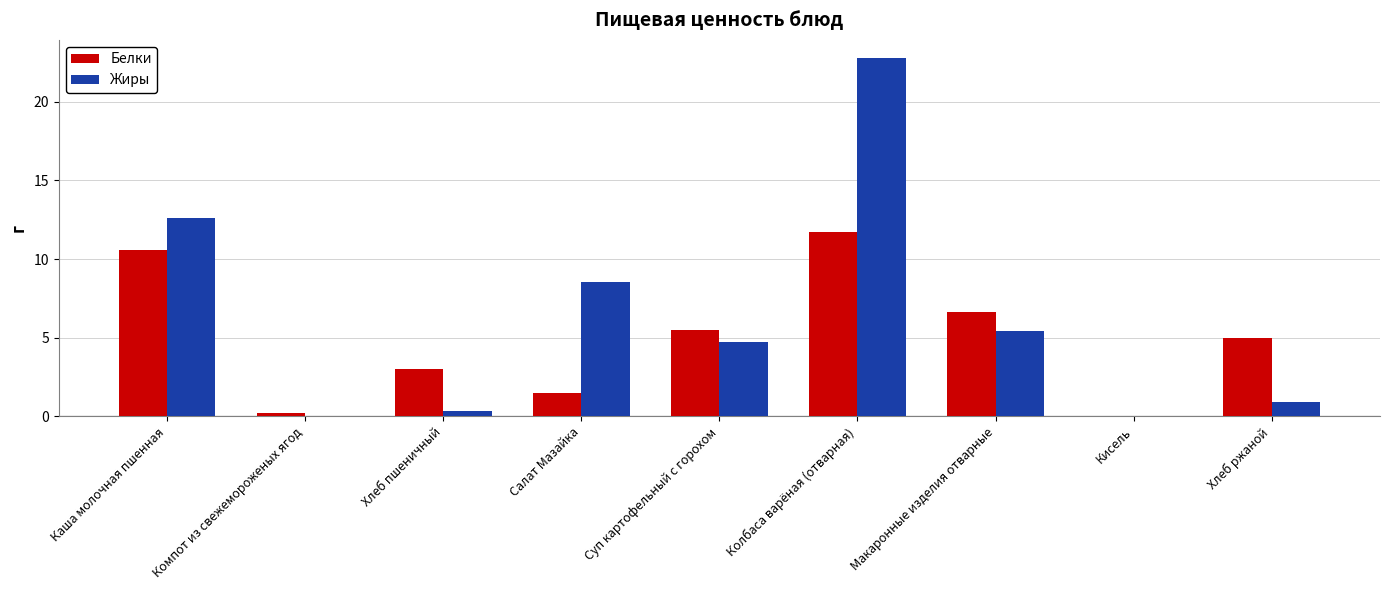

The value of Жиры at Макаронные изделия отварные is 8.7. True or false?

False